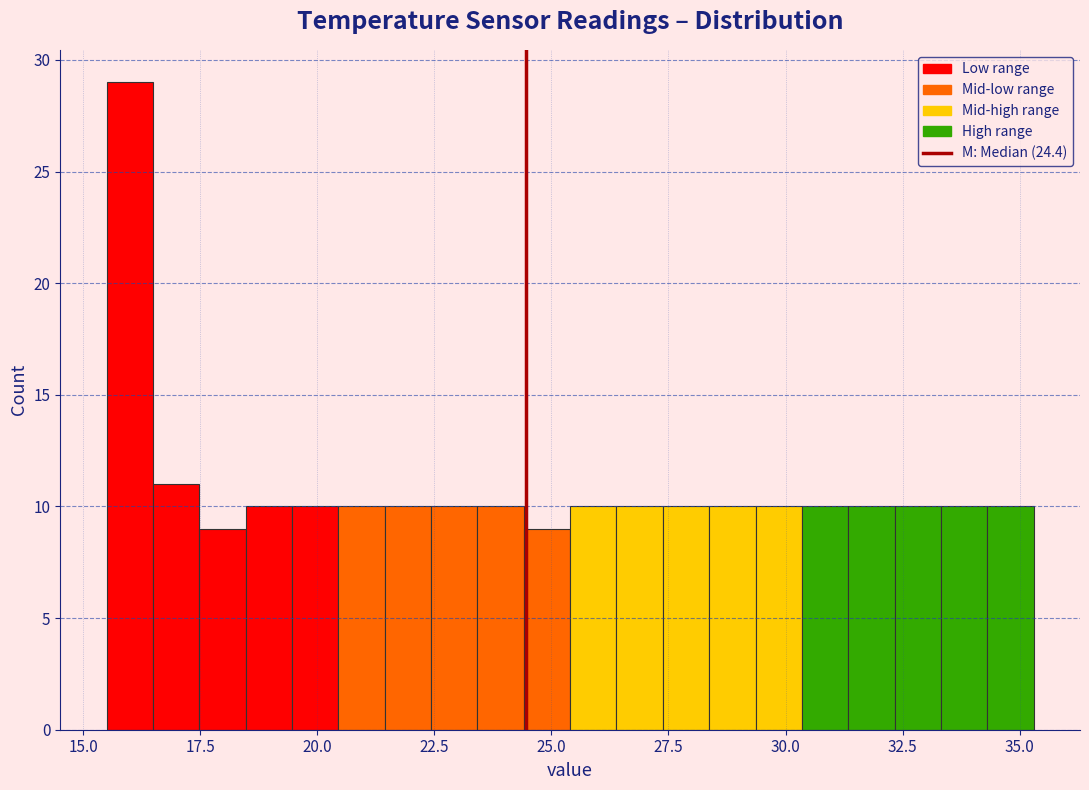

Around what value on the x-axis is the tallest bar? Give the approximate position of its centre, as read against the axis.

16.0